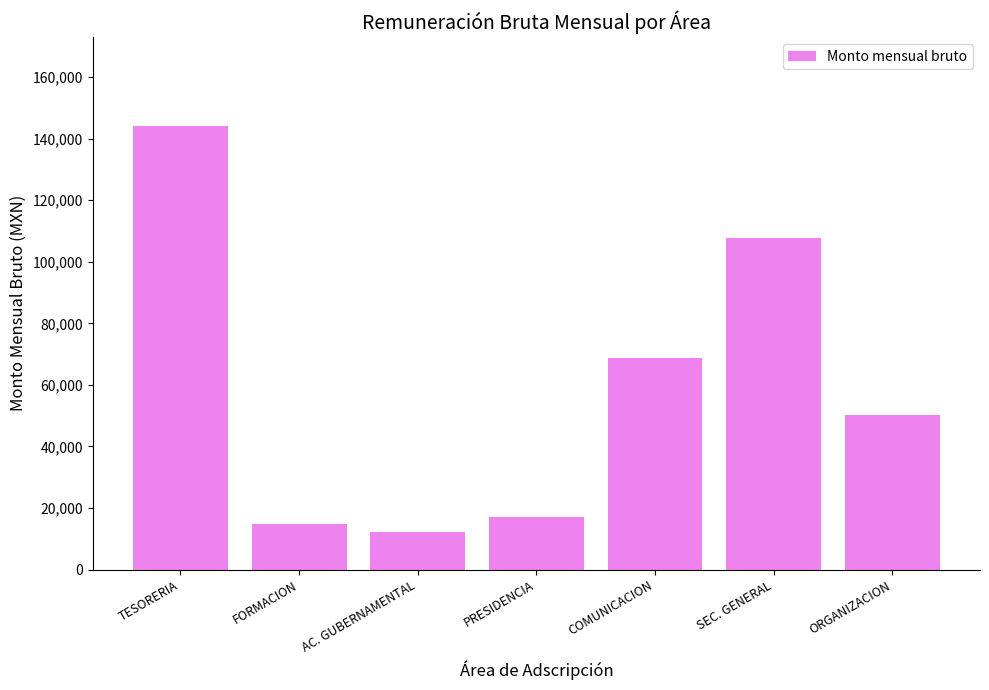

What is the change in value from PRESIDENCIA to SEC. GENERAL?

+90792.2